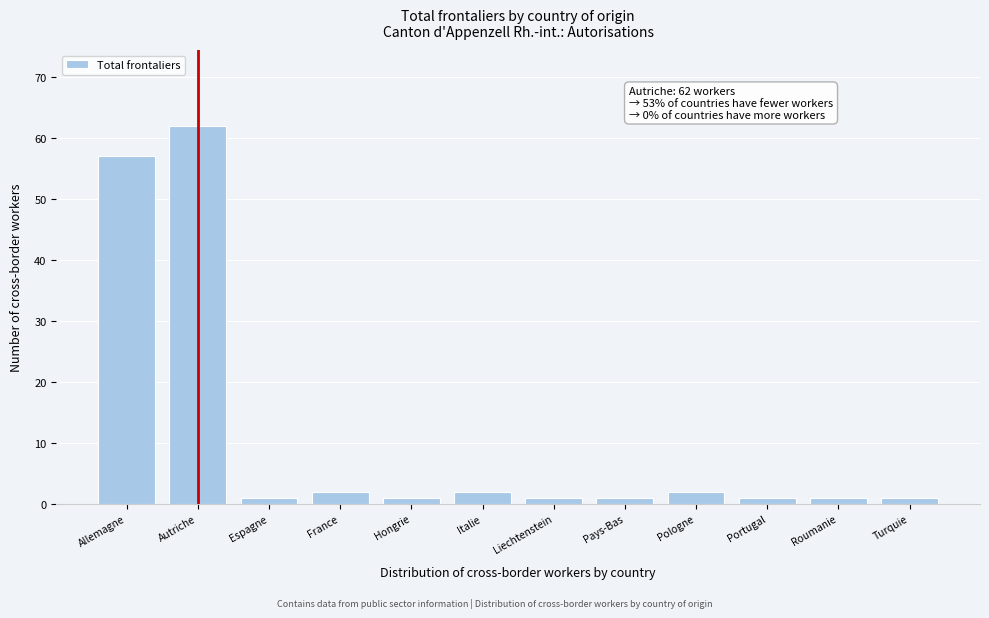

Reading left to right, transcribe all the data shown in this chart.

Allemagne=57	Autriche=62	Espagne=1	France=2	Hongrie=1	Italie=2	Liechtenstein=1	Pays-Bas=1	Pologne=2	Portugal=1	Roumanie=1	Turquie=1